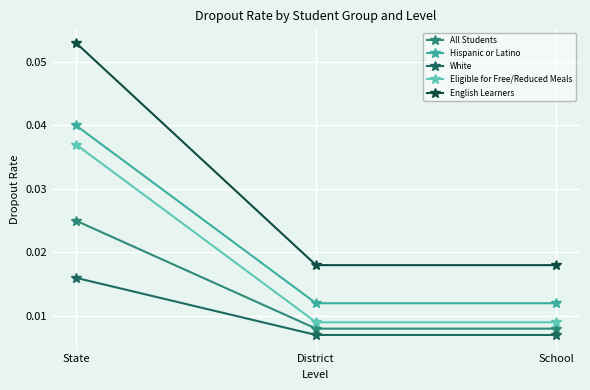

Rank the series by their maximum value, from highest to lowest.

English Learners, Hispanic or Latino, Eligible for Free/Reduced Meals, All Students, White